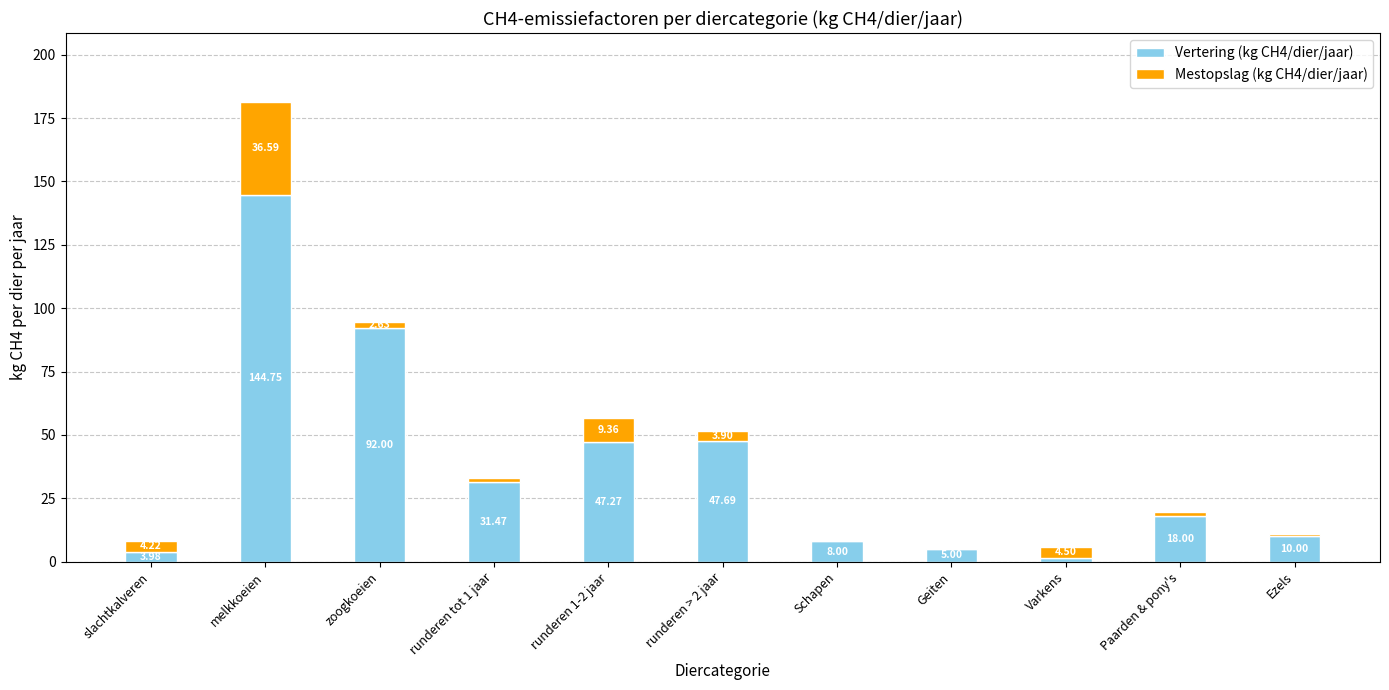

Which category has the highest value in the Vertering (kg CH4/dier/jaar) series?

melkkoeien